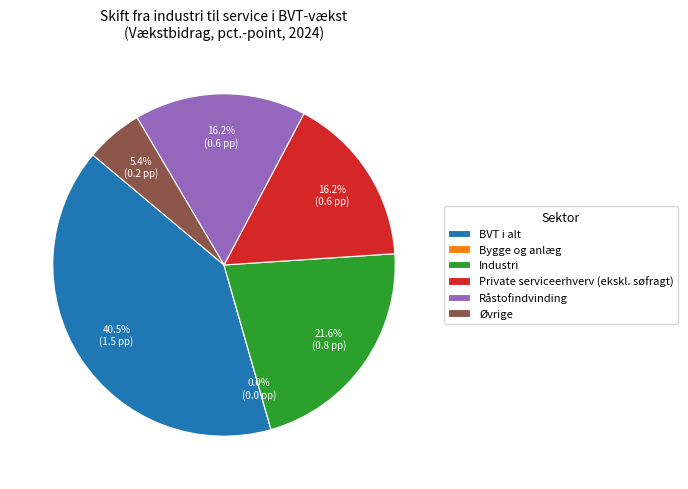

Is it true that Øvrige is 5% of the pie?

True